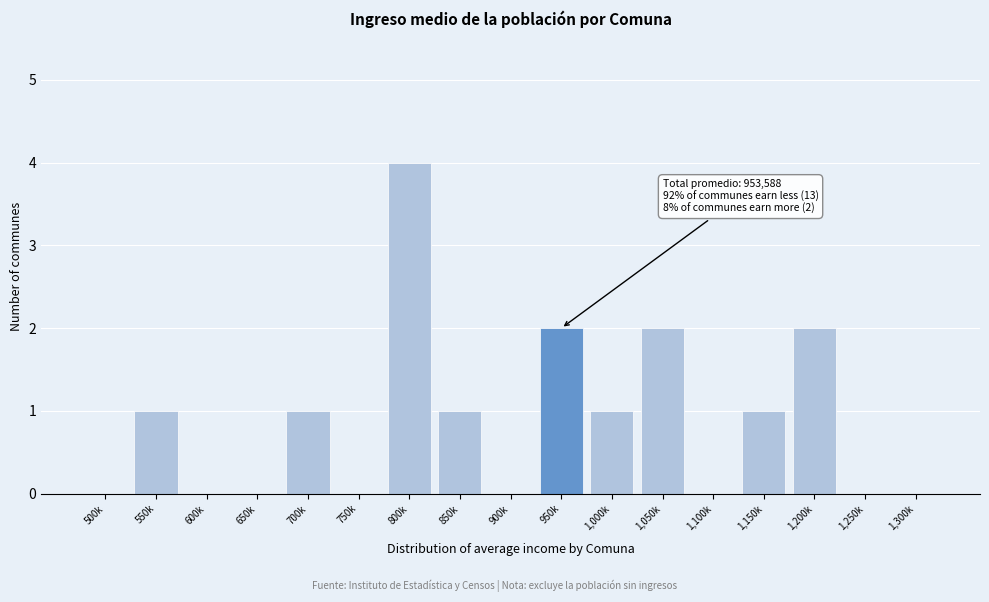

Reading left to right, extract all data points from this chart.

500k=0	550k=1	600k=0	650k=0	700k=1	750k=0	800k=4	850k=1	900k=0	950k=2	1,000k=1	1,050k=2	1,100k=0	1,150k=1	1,200k=2	1,250k=0	1,300k=0